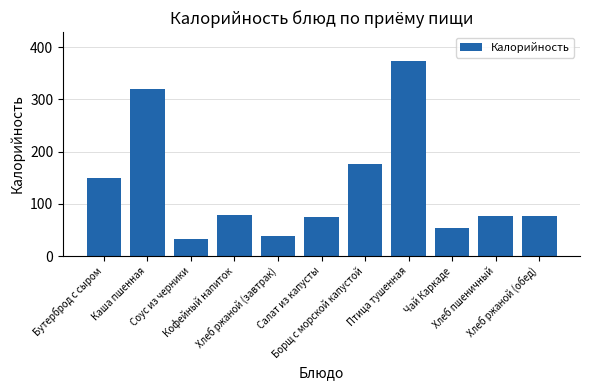

Which category has the lowest value across all series?

Соус из черники